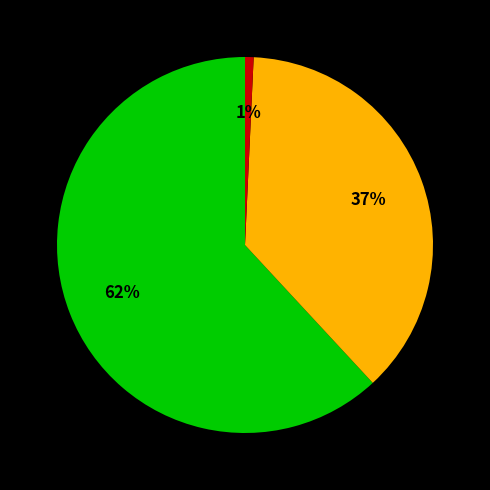

Is there any slice that represents more than half of the pie?

Yes